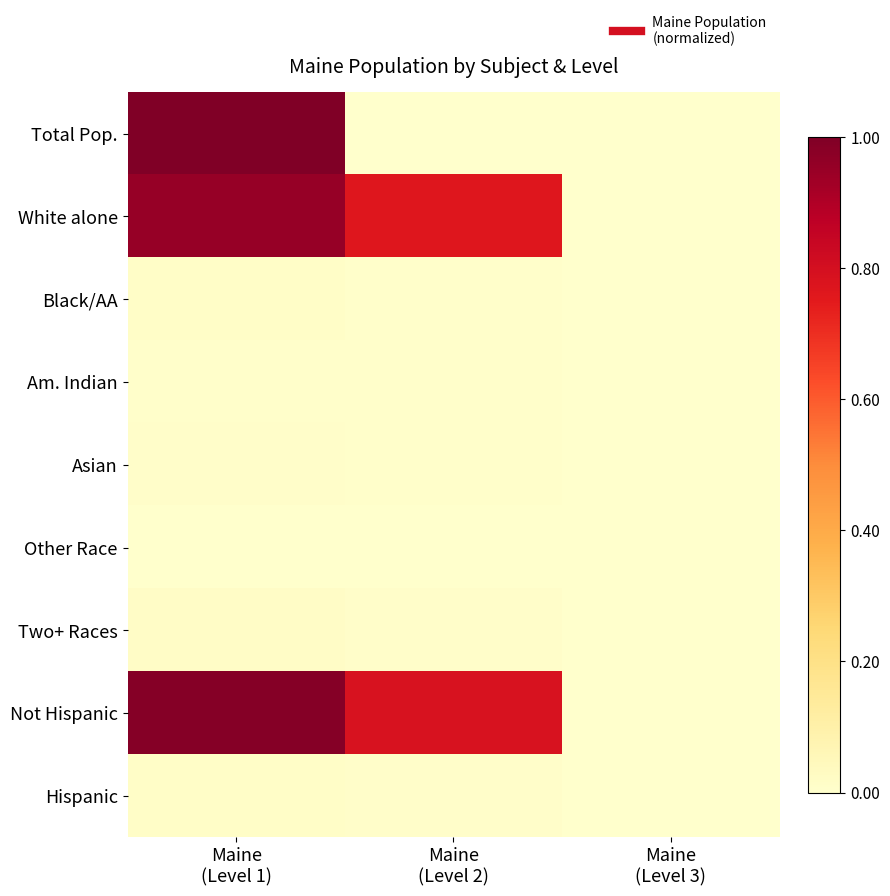

List the series in order of their peak value, highest first.

Total Pop., Not Hispanic, White alone, Two+ Races, Hispanic, Black/AA, Asian, Am. Indian, Other Race